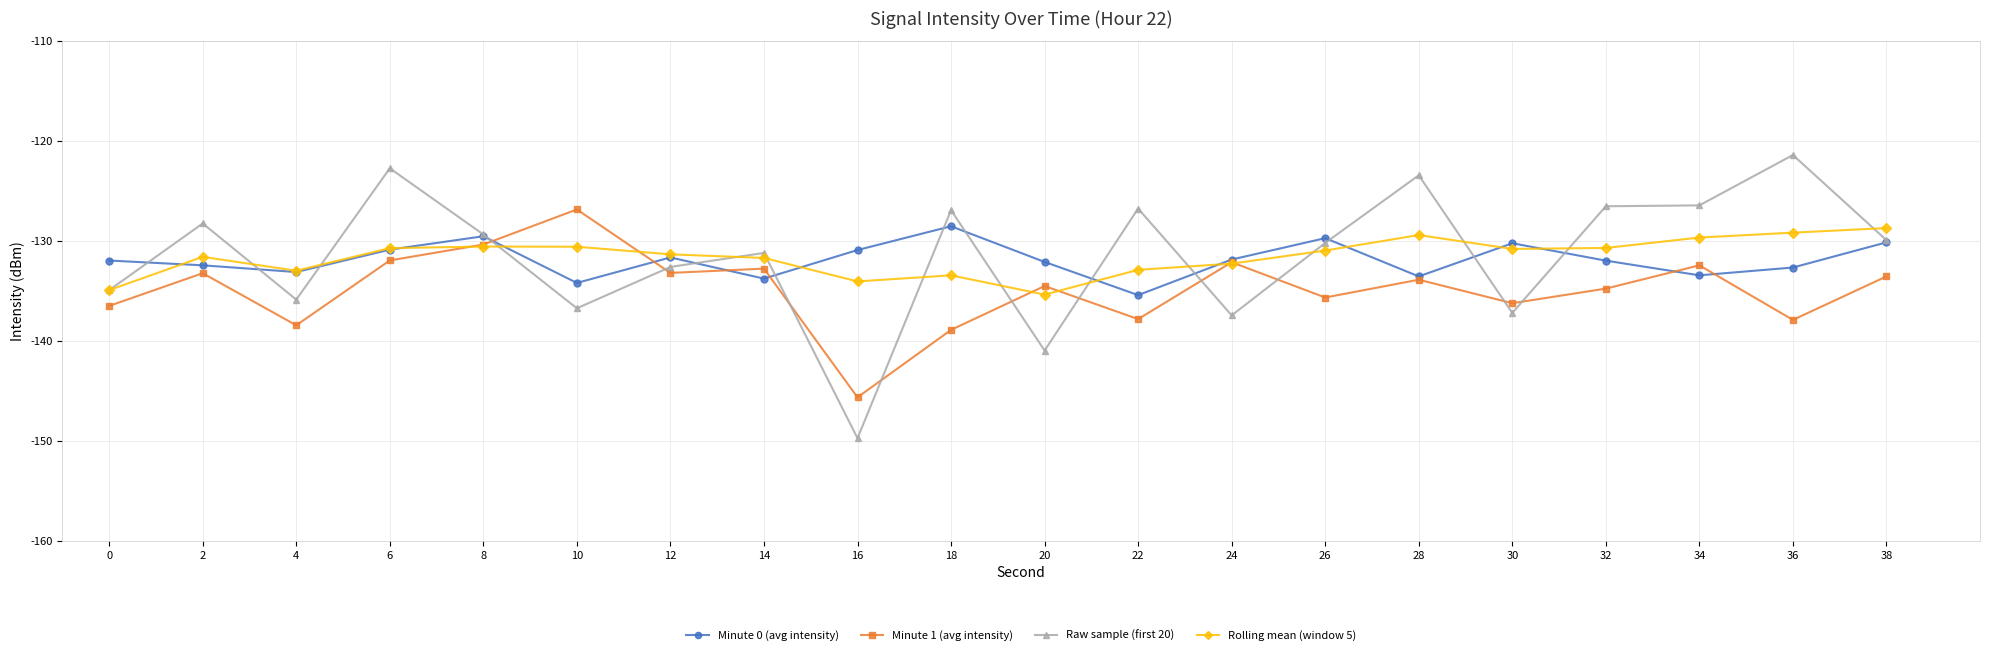

Which label corresponds to the smallest value in the chart?

16